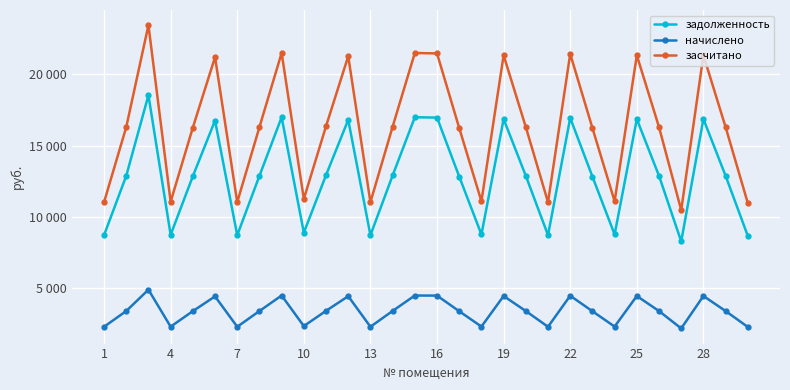

Does the chart have visible grid lines?

Yes